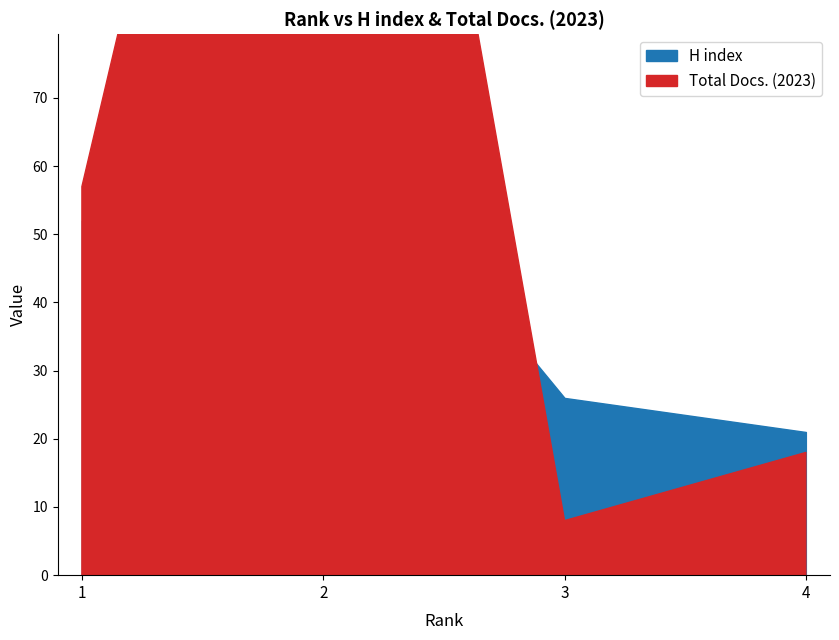

What is the difference between the second highest and second lowest values in the Total Docs. (2023) series?

39